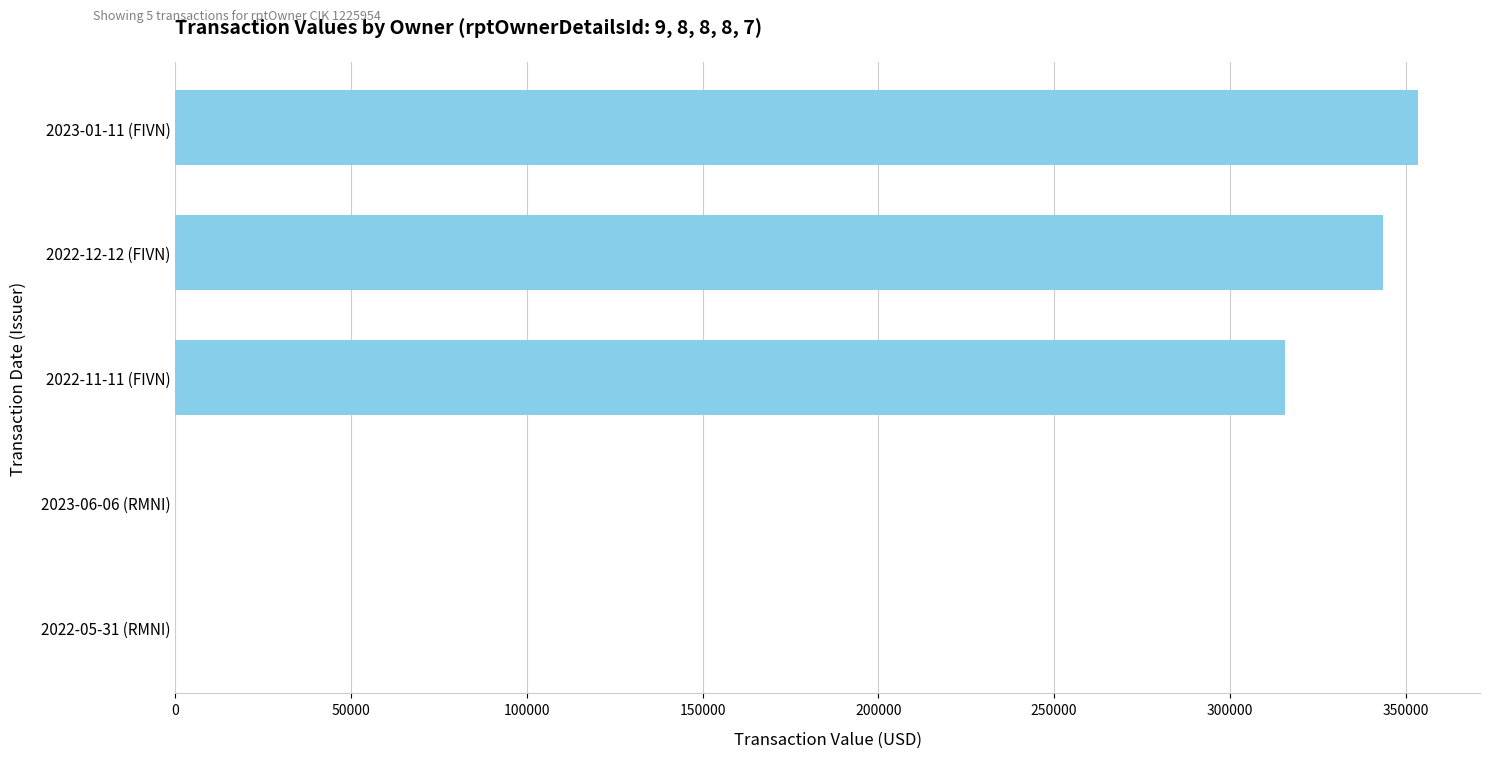

Where is the data nearest to the value 176756?

2022-11-11 (FIVN)